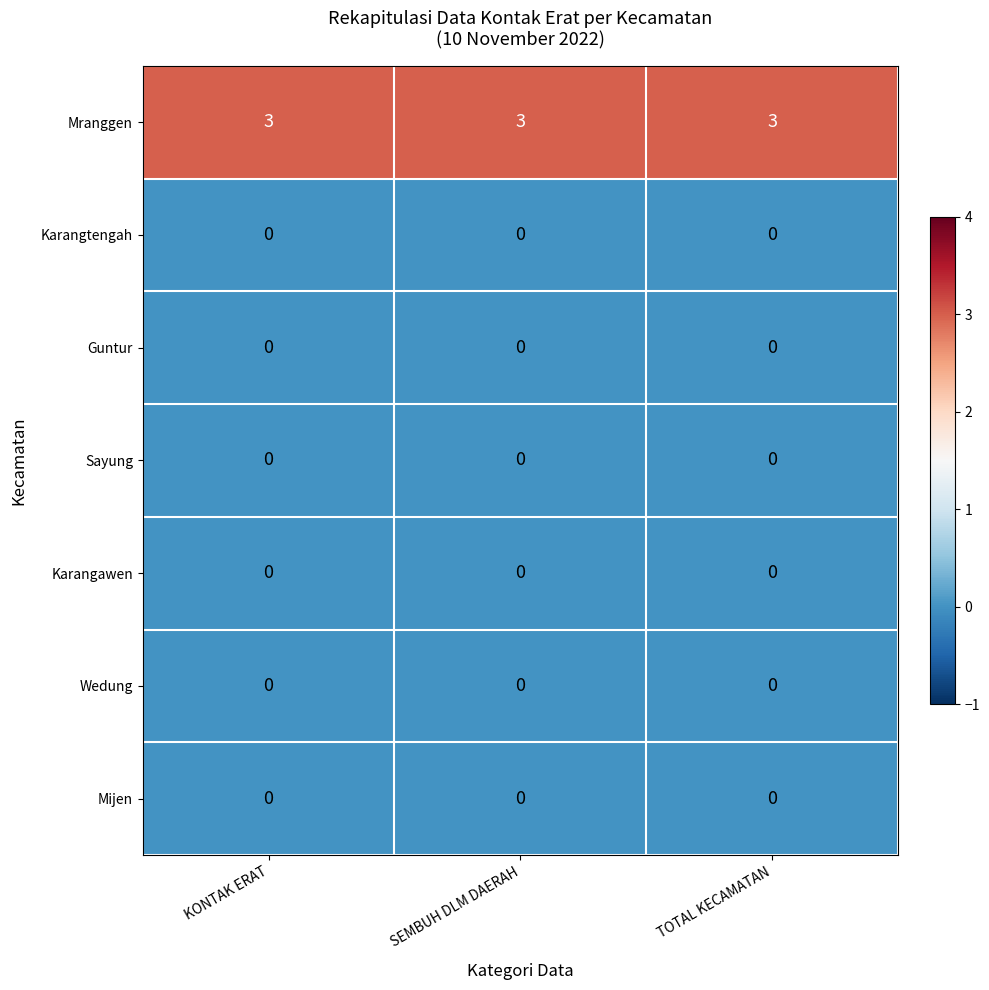

Is it true that Mranggen equals 1 at KONTAK ERAT?

False